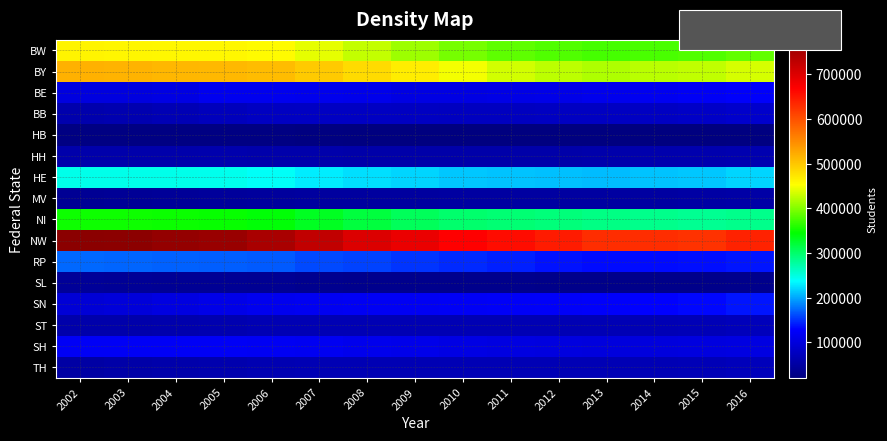

At 2014, list the series in order from smallest to largest.

HB, SL, MV, HH, TH, ST, BB, SH, BE, SN, RP, HE, NI, BW, BY, NW